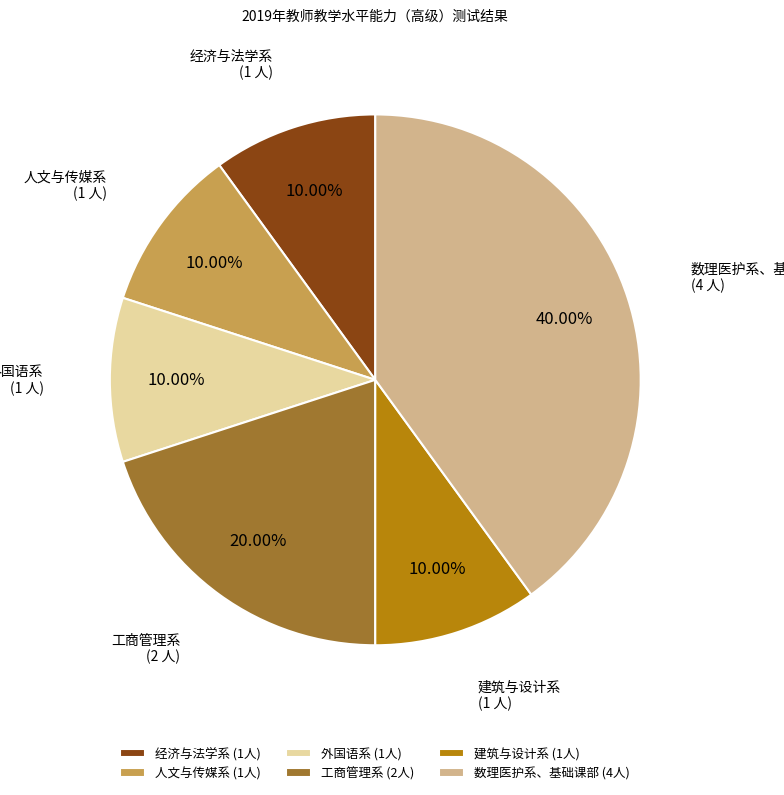

Between 外国语系 and 工商管理系, which is larger?

工商管理系